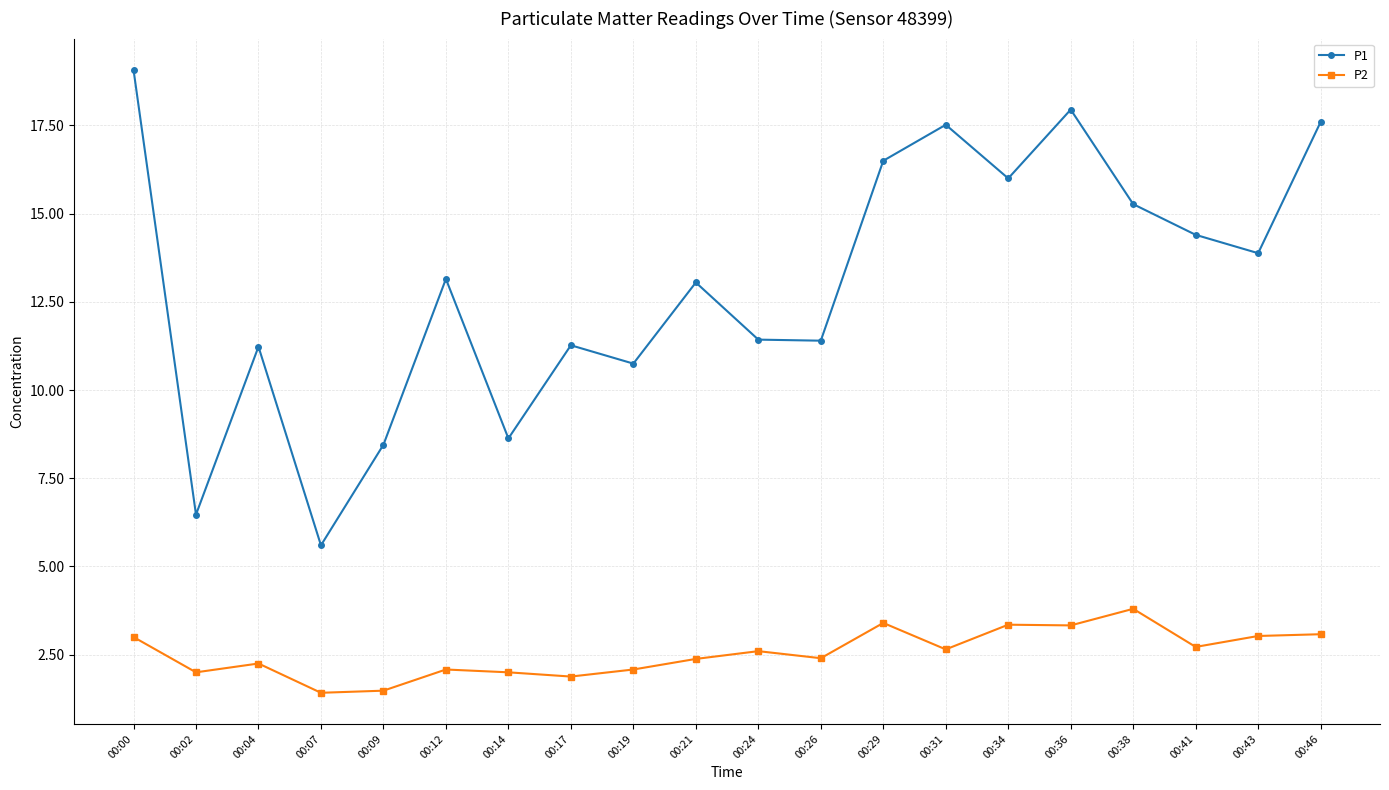

At which label does P1 first exceed 13?

00:00